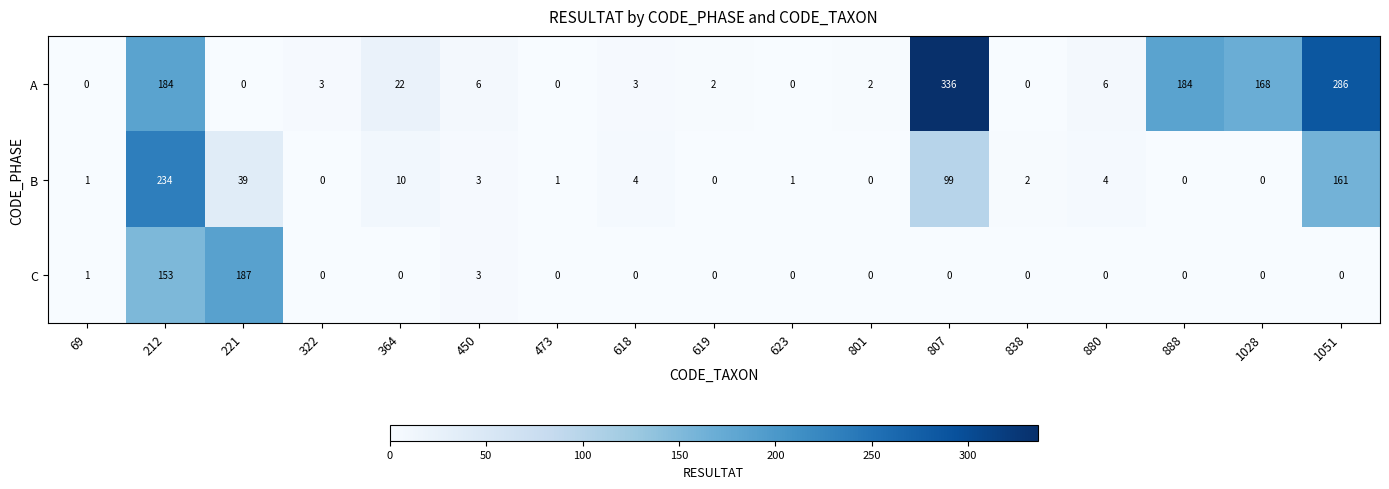

Read the A value at 1028, to the nearest 5.

170